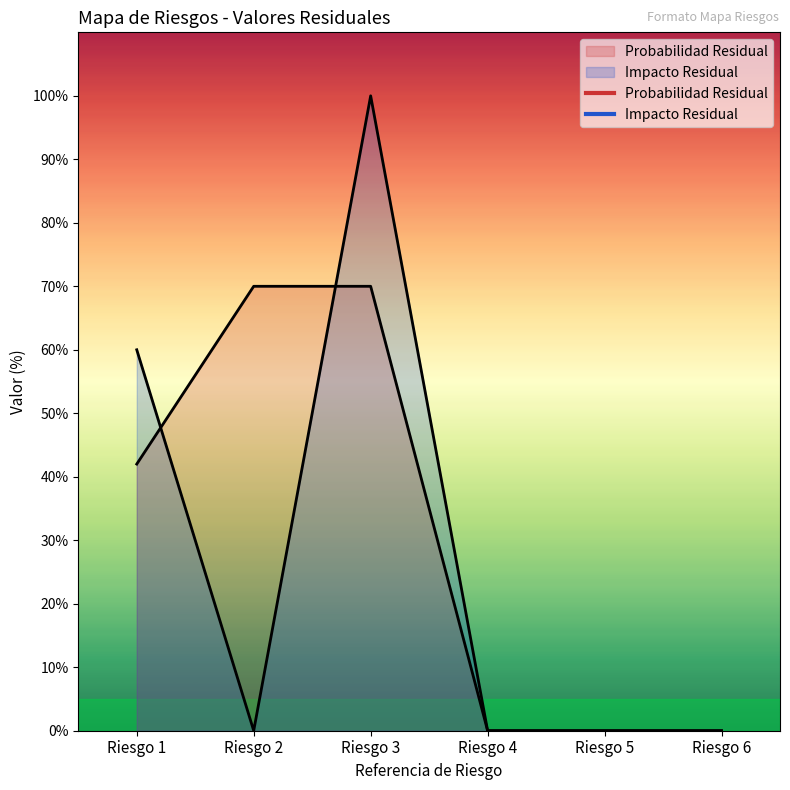

True or false: Probabilidad Residual has more than 0 points higher than both neighbors.

False